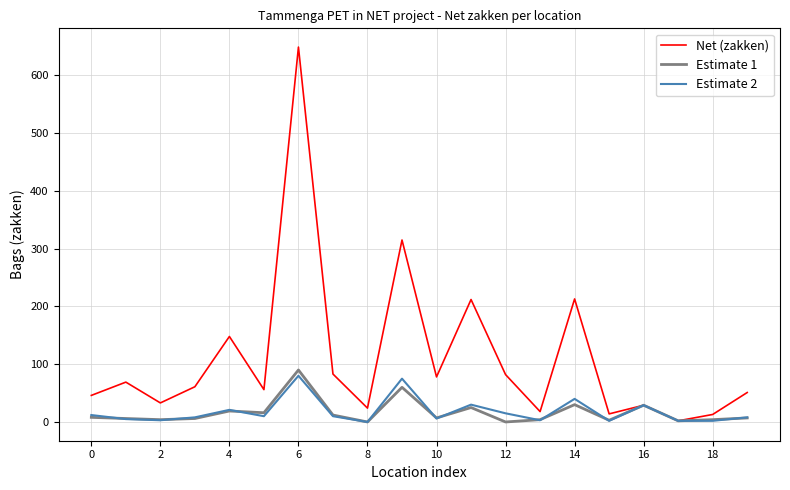

Which series has the largest total across all categories?

Net (zakken)